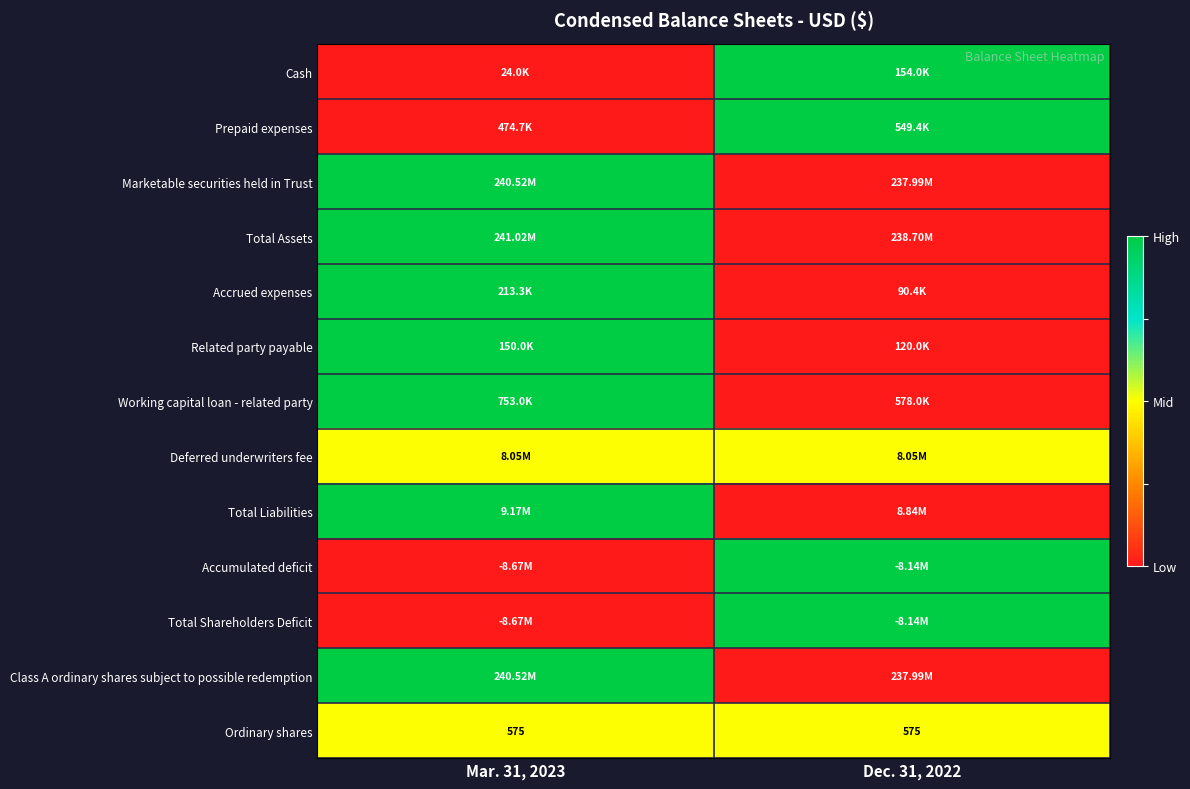

What is the average value of the Ordinary shares series?

575.0